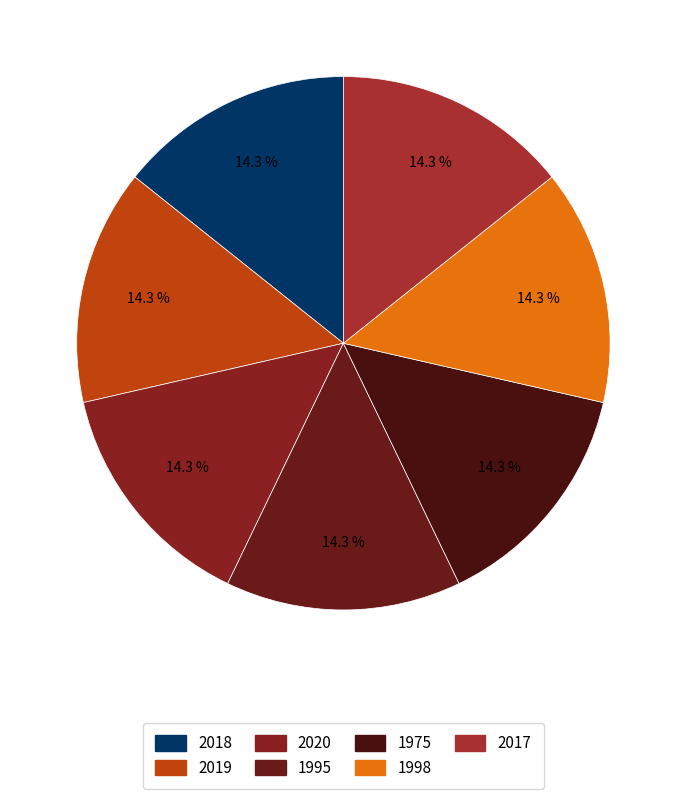

Count the number of slices in the pie.

7